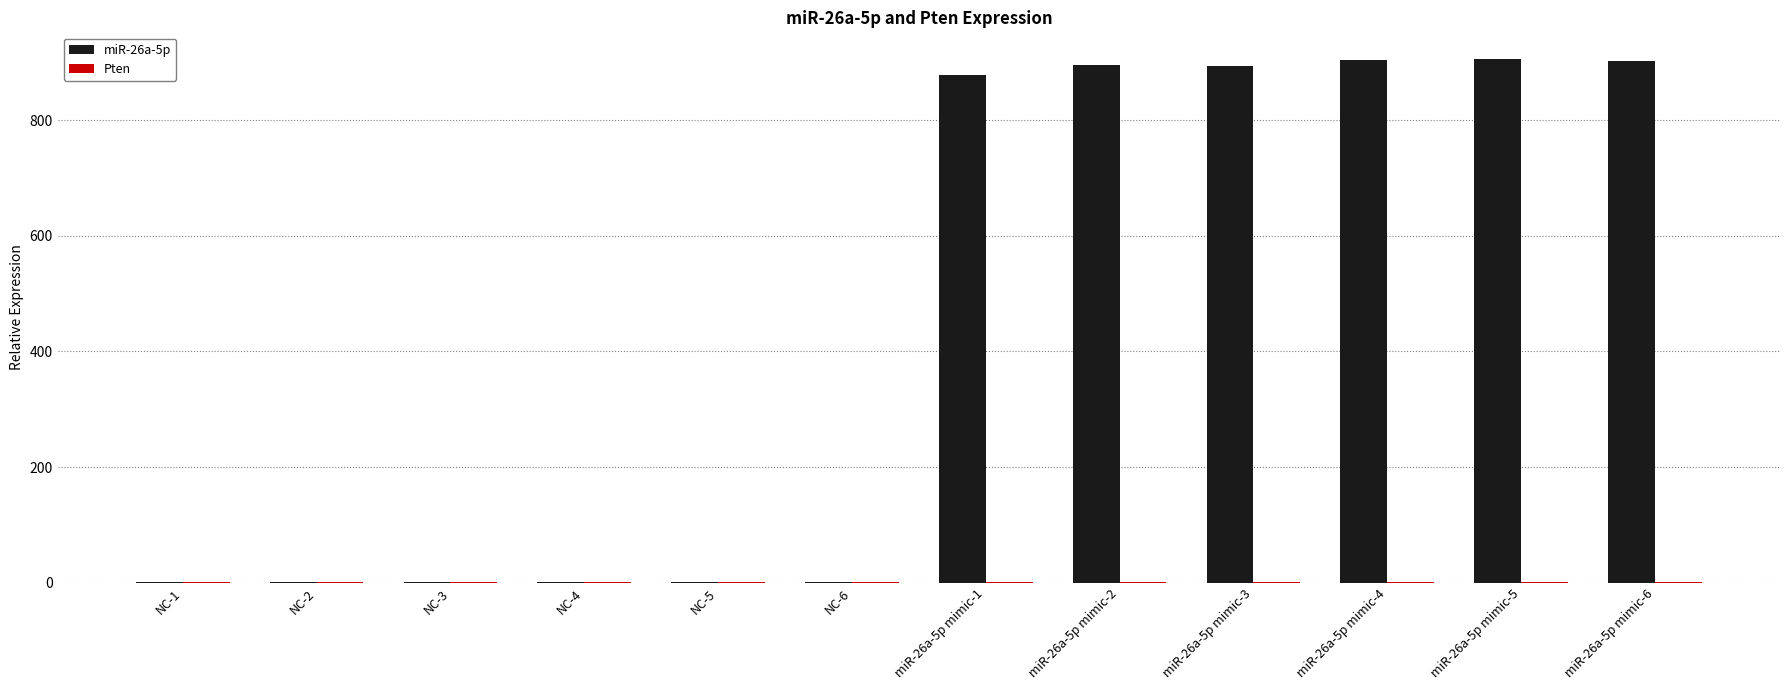

Which series has the largest total across all categories?

miR-26a-5p